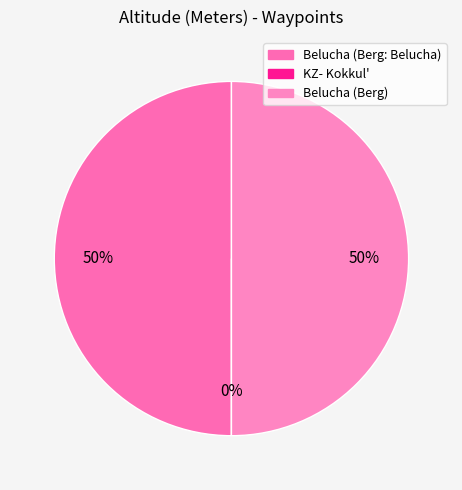

What is the change in value from Belucha (Berg: Belucha) to KZ- Kokkul'?

-4506